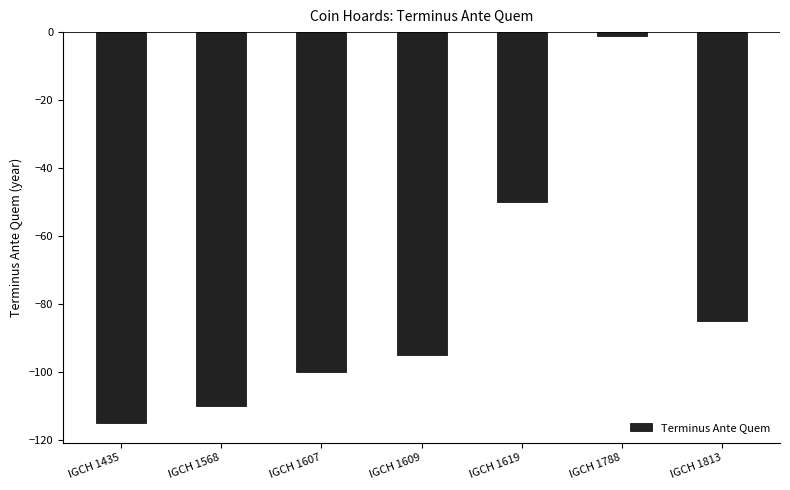

Which has a higher value, IGCH 1619 or IGCH 1609?

IGCH 1619